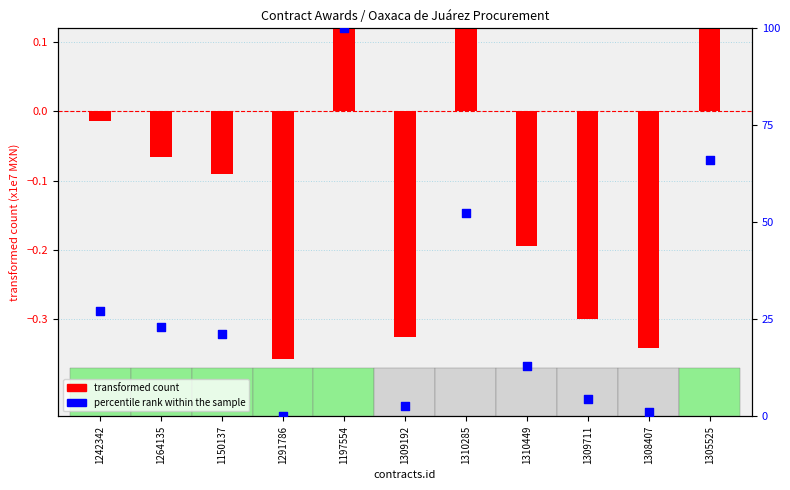

At how many categories does at least one series exceed 68?

1